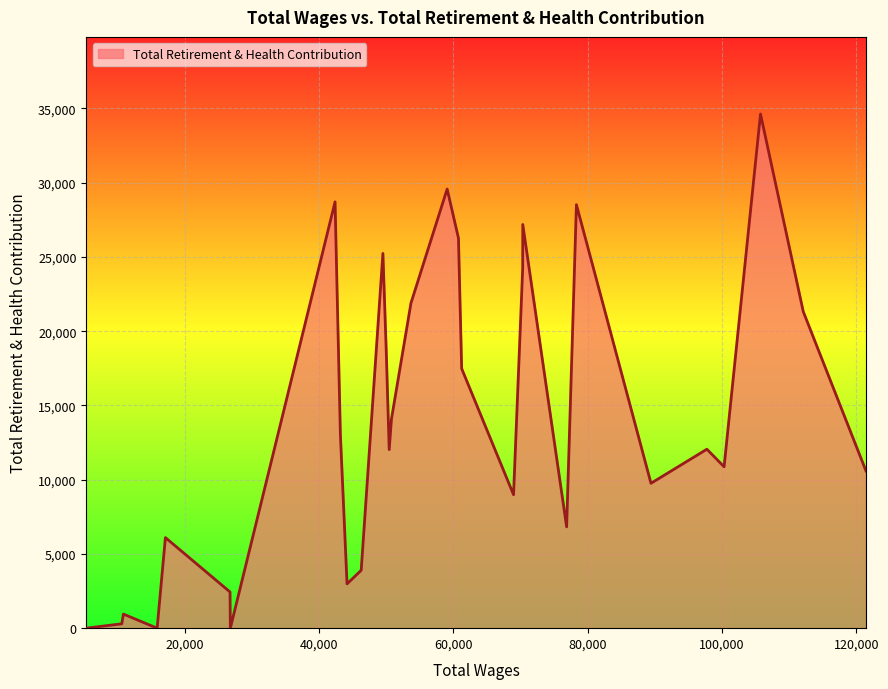

How many categories are shown in the chart?

30